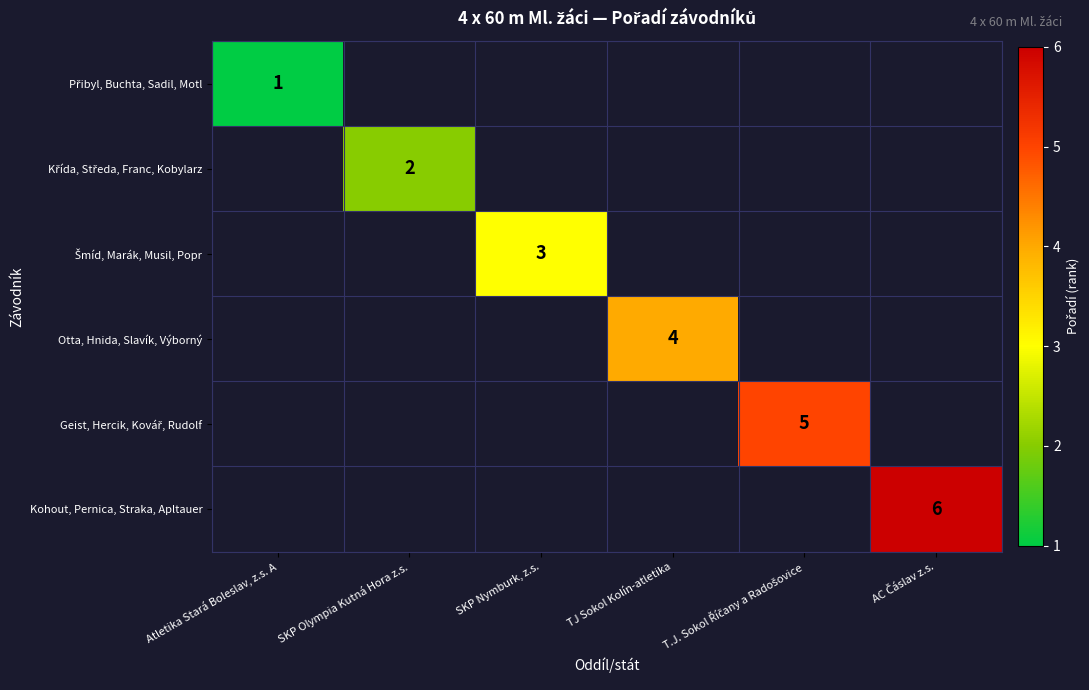

True or false: Otta, Hnida, Slavík, Výborný has a value of 4 at TJ Sokol Kolín-atletika.

True